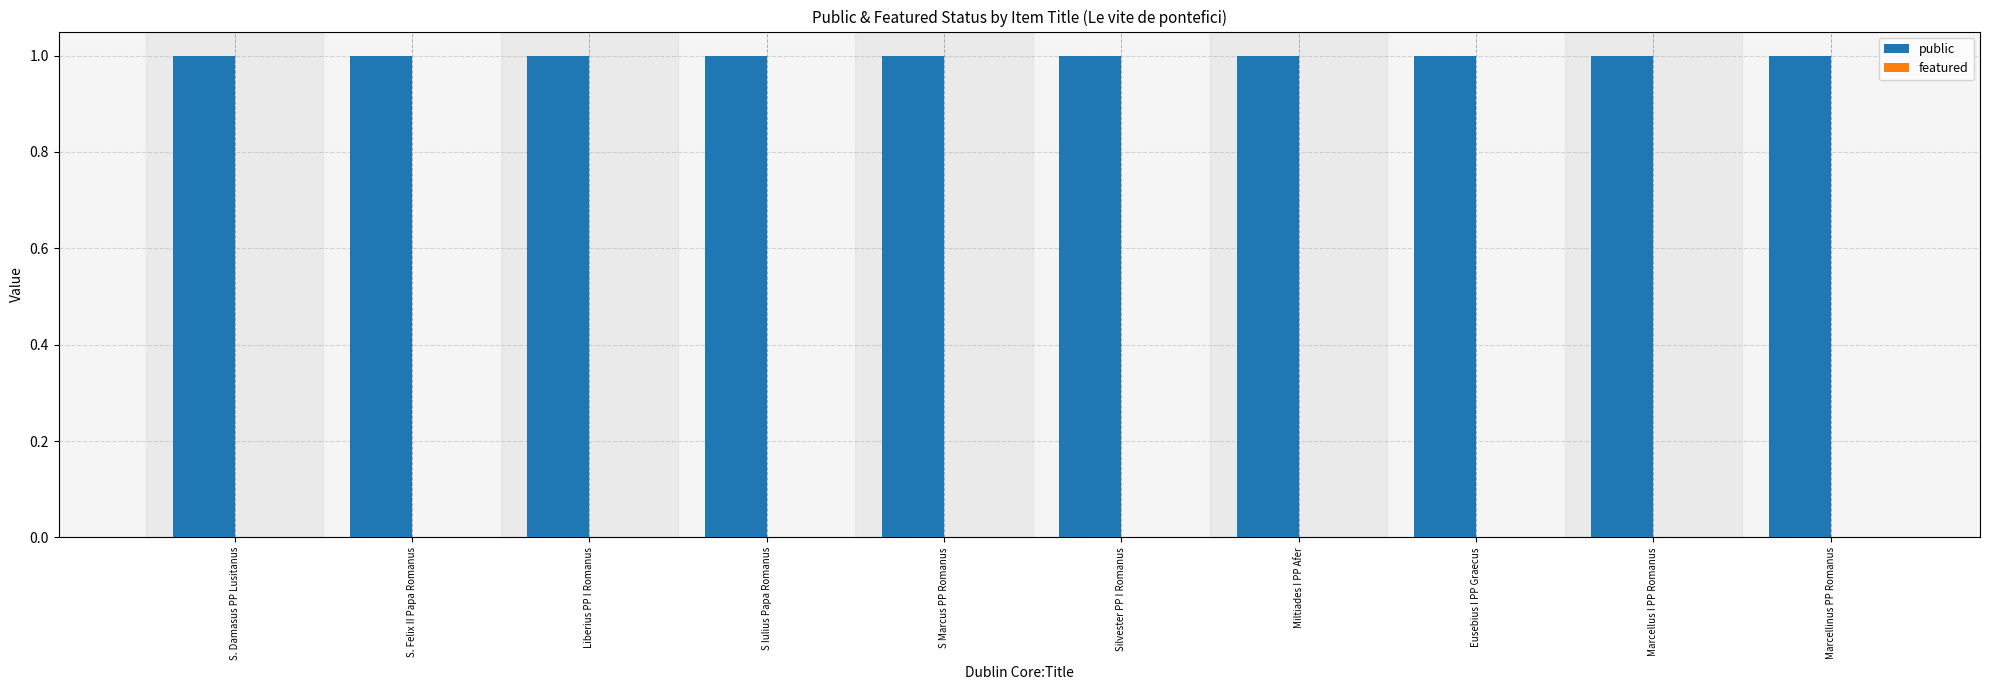

At which category is the sum across all series the highest?

S. Damasus PP Lusitanus